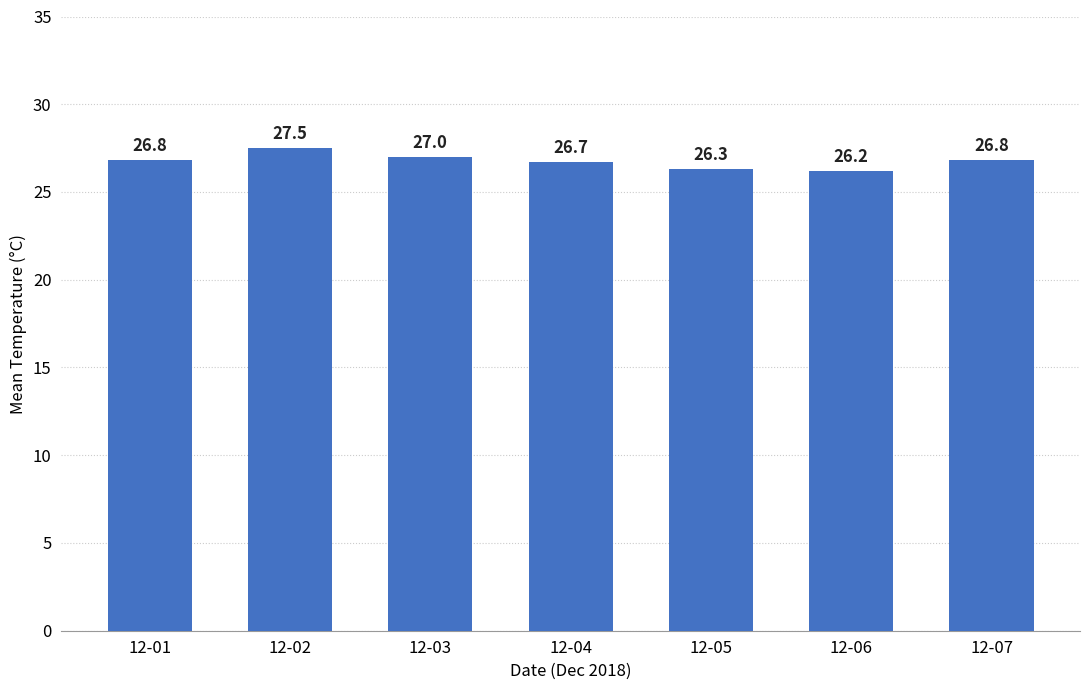

The value at 12-04 is 40.0. True or false?

False